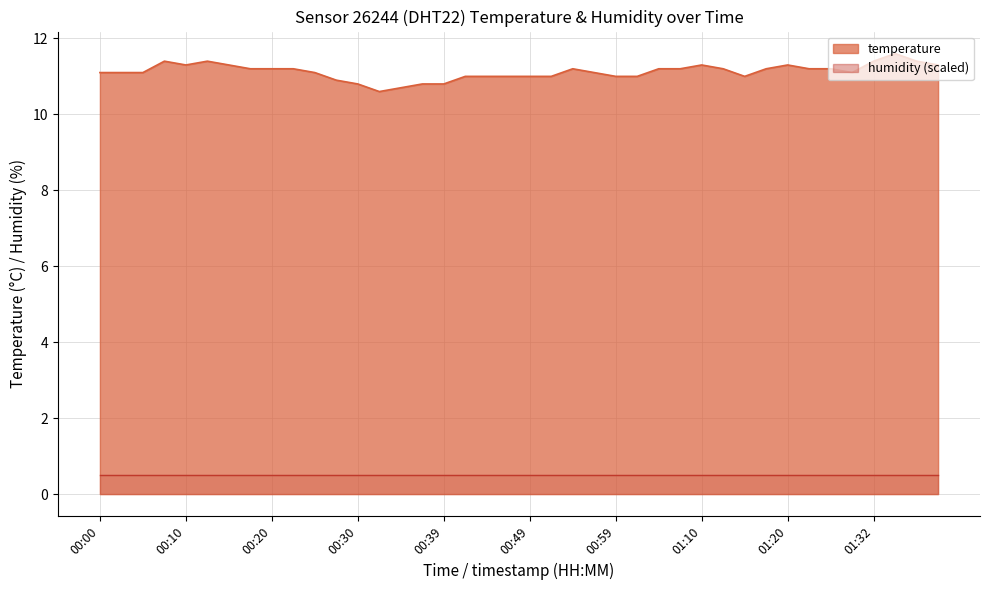

True or false: the data shows 19.3 at 00:44.

False